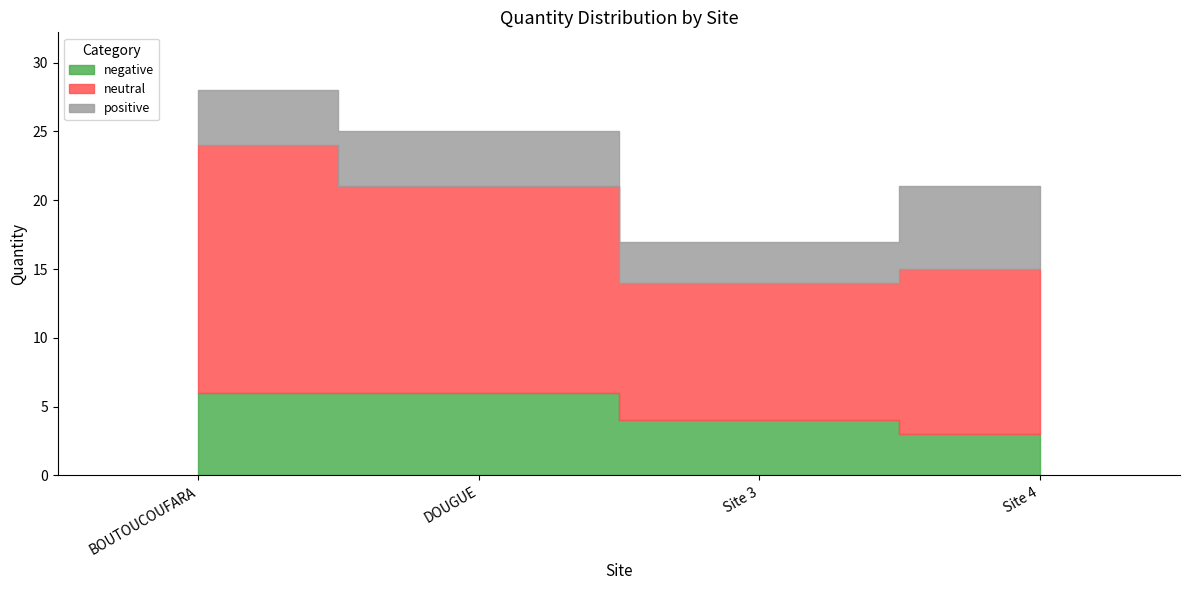

How many lines are shown in the chart?

3